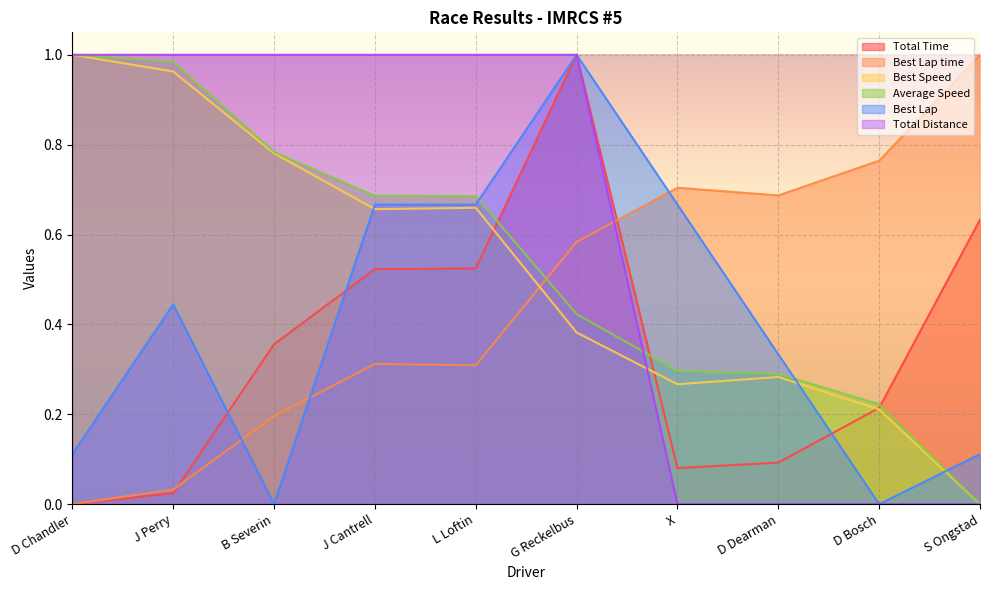

What is the difference between the highest and lowest values at X?

0.7